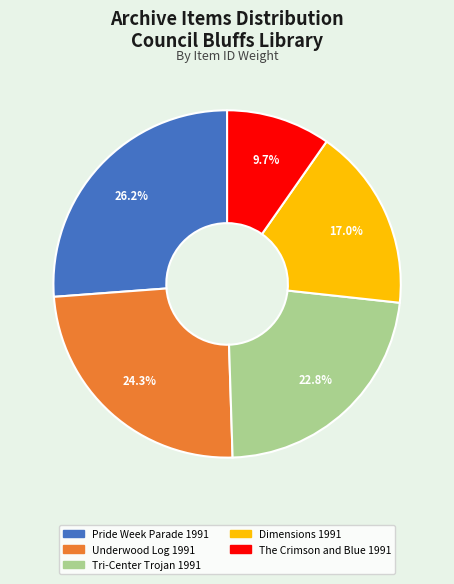

Count the number of slices in the pie.

5